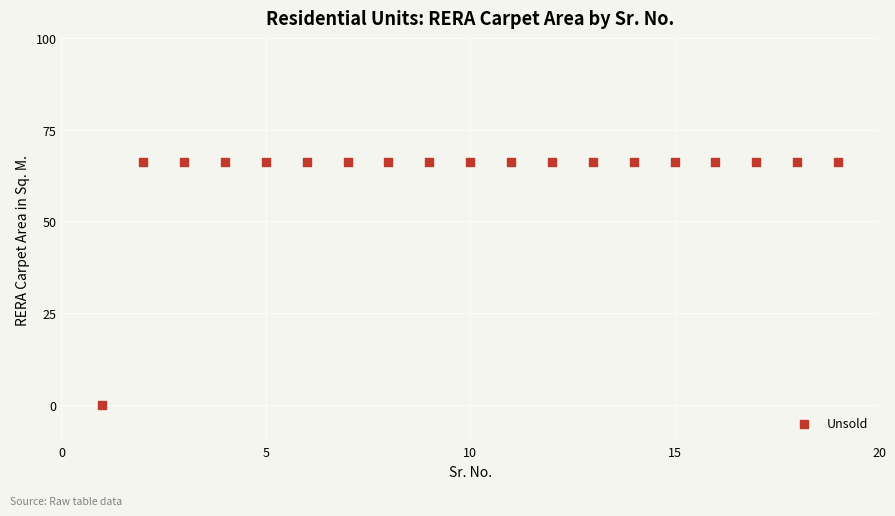

What is the range of Y values (max minus min)?

66.2